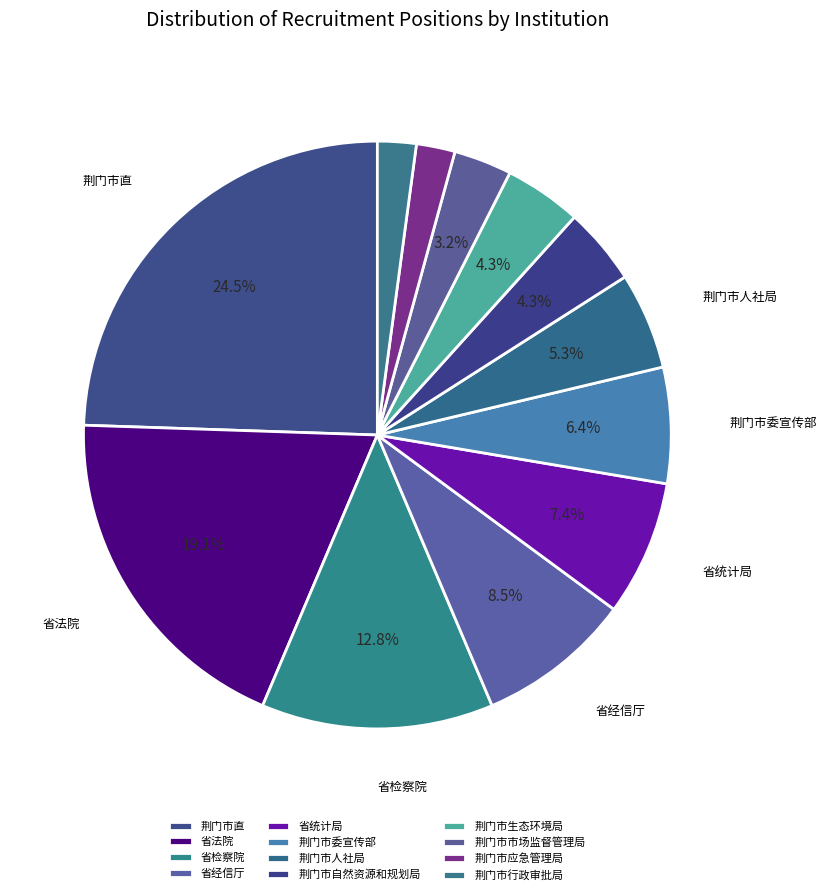

To the nearest percent, what portion does 省统计局 represent?

7%